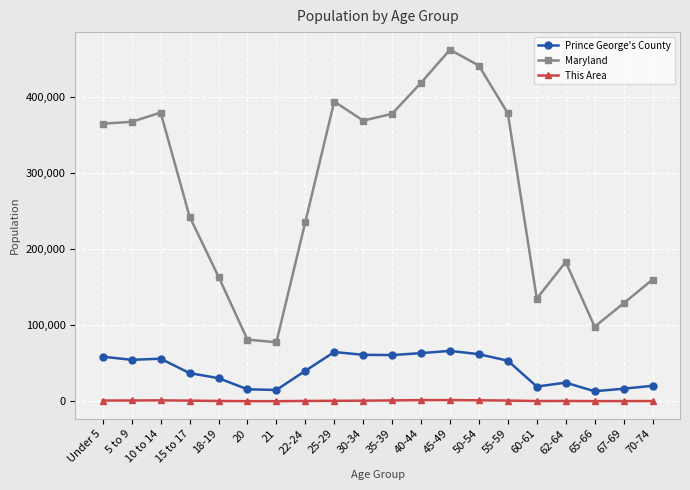

What is the total value across all series at 22-24?

275689